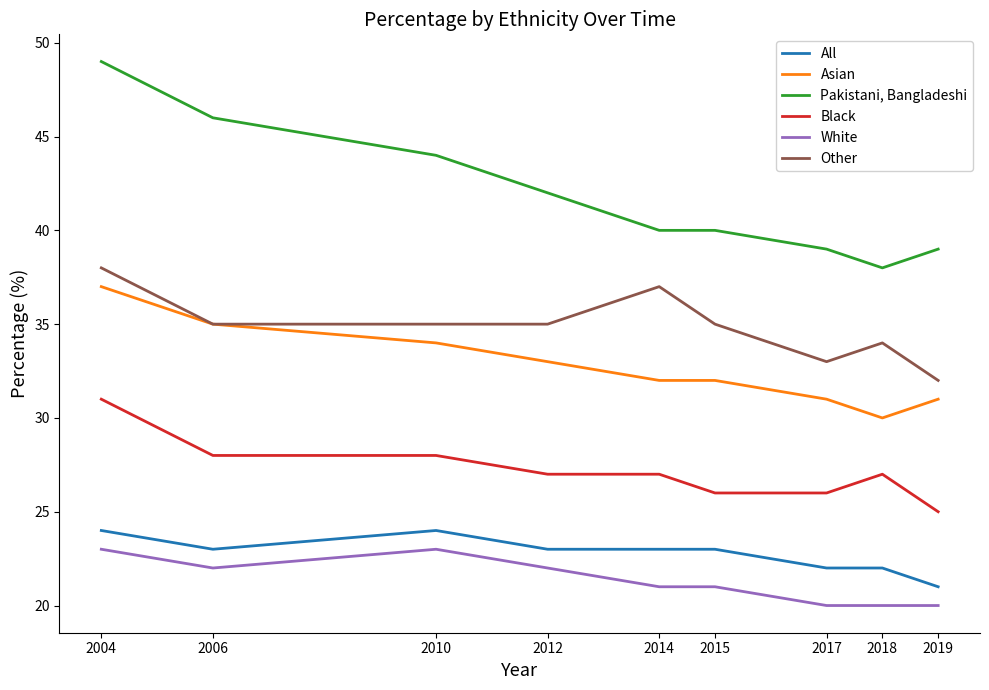

At 2010, list the series in order from largest to smallest.

Pakistani, Bangladeshi, Other, Asian, Black, All, White